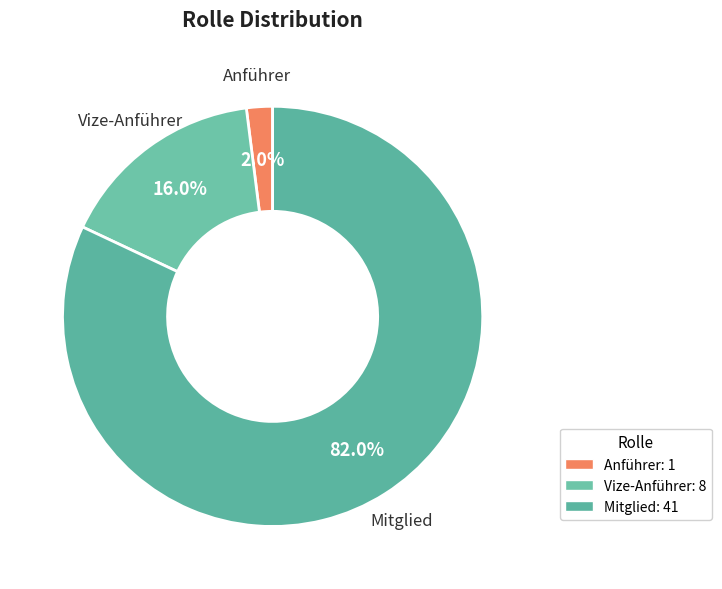

To the nearest percent, what is the difference between the largest and smallest slice percentages?

80%